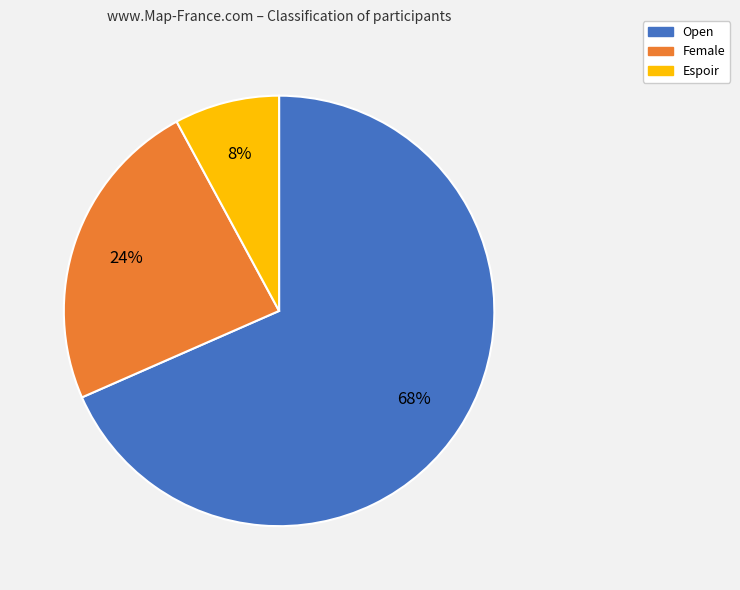

To the nearest percent, what is the average slice percentage?

33%